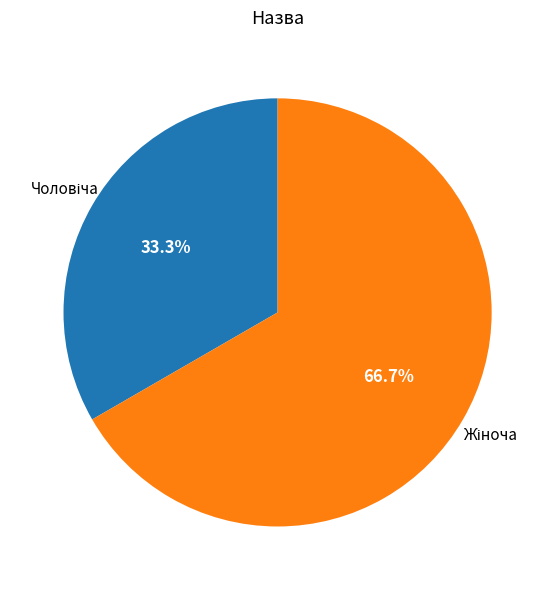

To the nearest percent, what is the average slice percentage?

50%